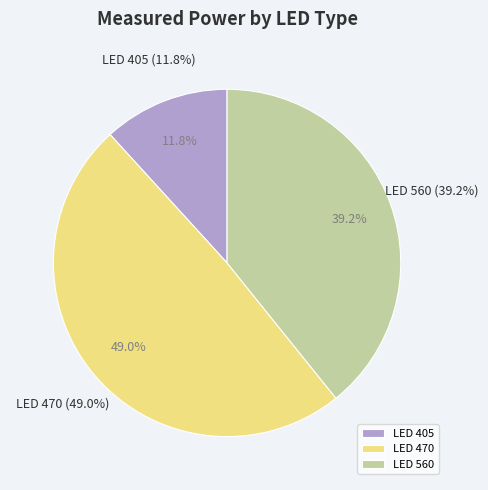

What percentage do LED 405 and LED 560 together represent?

51.0%